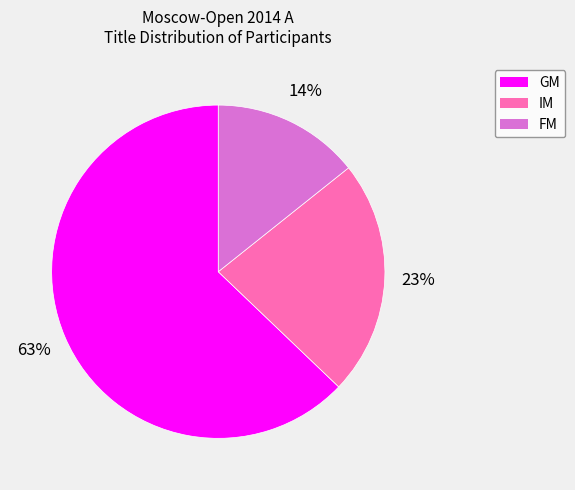

Is it true that GM is 78% of the pie?

False